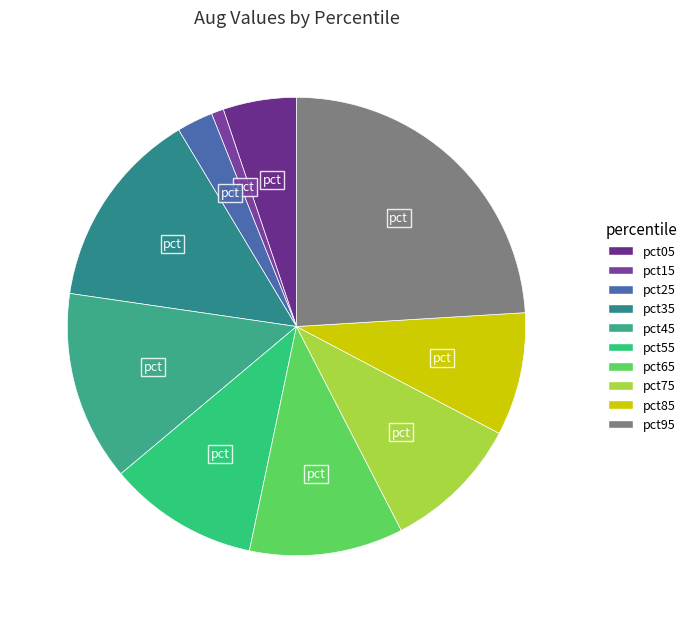

What is the largest slice in the pie chart?

pct95